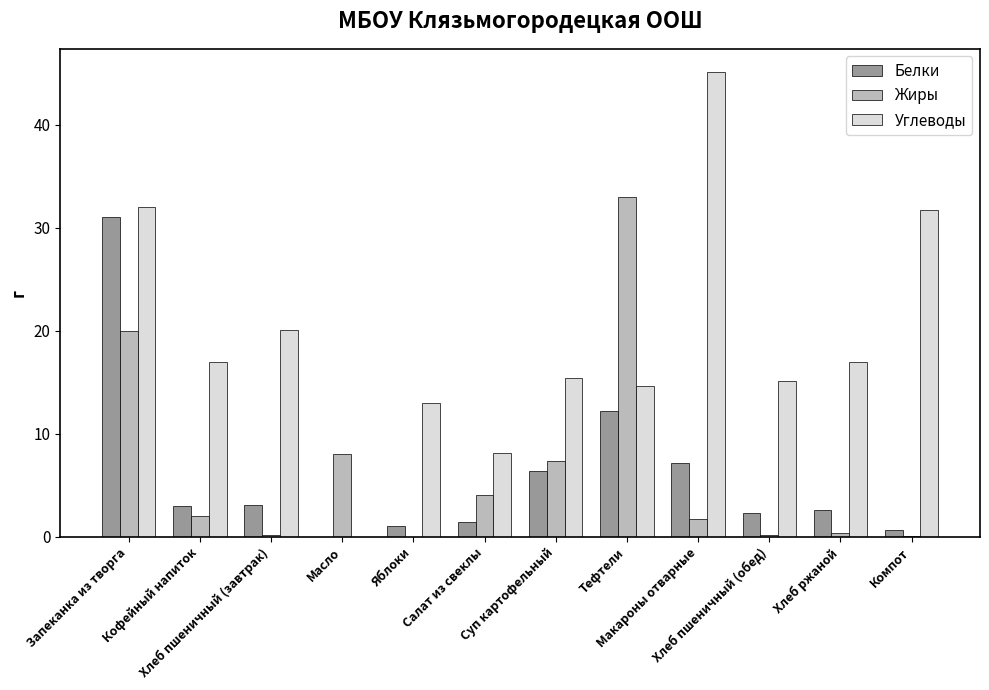

What is the sum of all Жиры values?

76.9